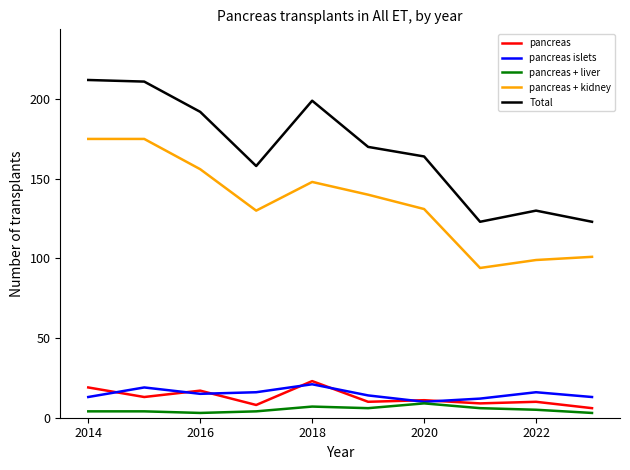

Which series has the largest range (max minus min)?

Total